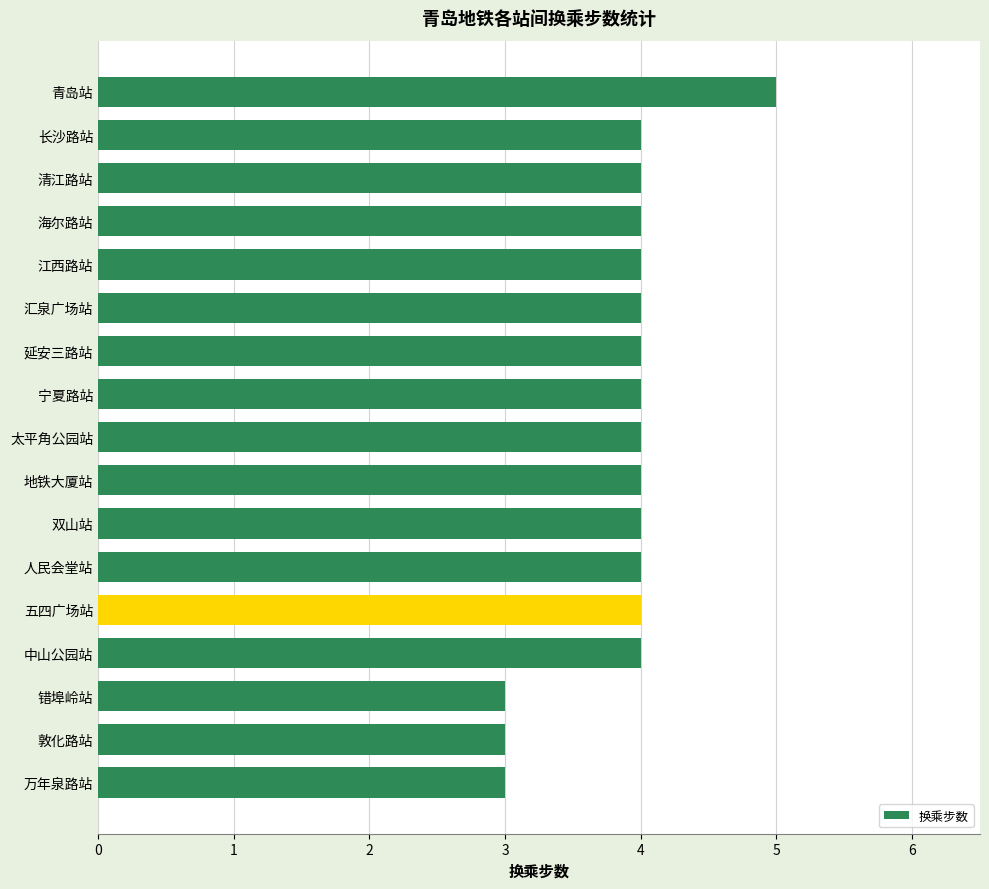

What is the sum of all values?

66